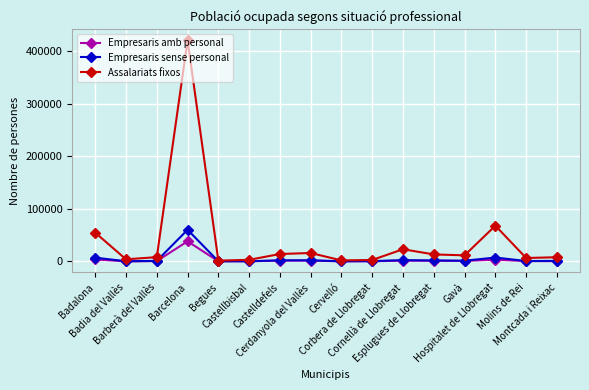

List the series in order of their peak value, highest first.

Assalariats fixos, Empresaris sense personal, Empresaris amb personal